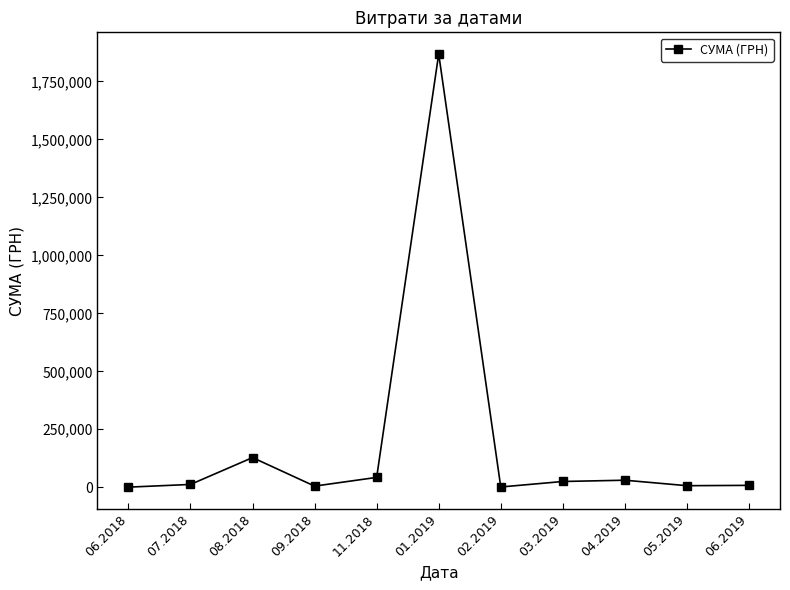

What is the minimum value shown in the chart?

576.4